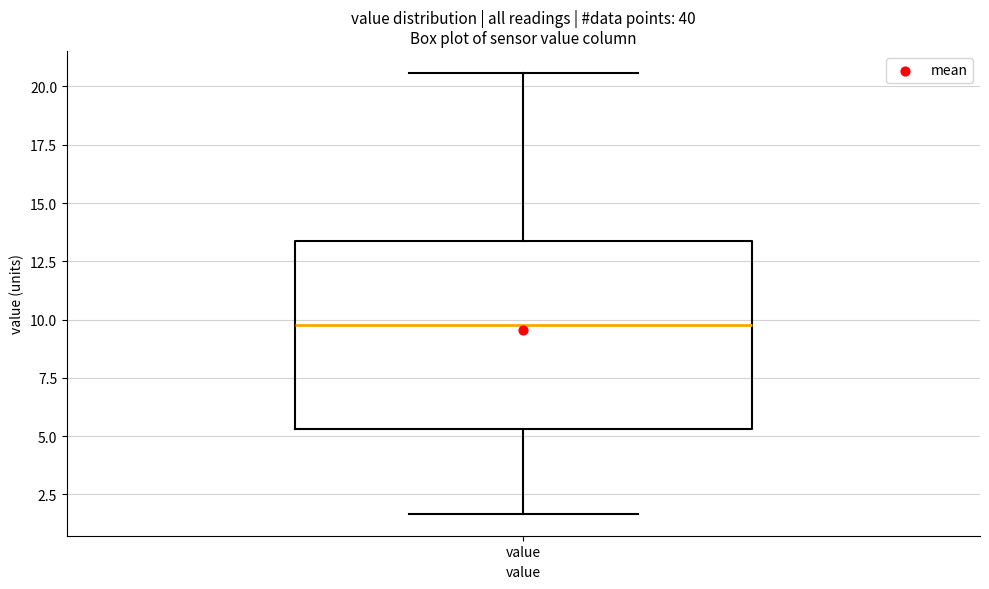

Transcribe this box plot: give where the median line is, the range the box spans, and where the two whiskers end, as read against the y-axis. The values are not printed on the chart, so give them approximately, as read against the axis.

median 10.0, box 5.5 to 13.5, whiskers 1.5 to 20.5